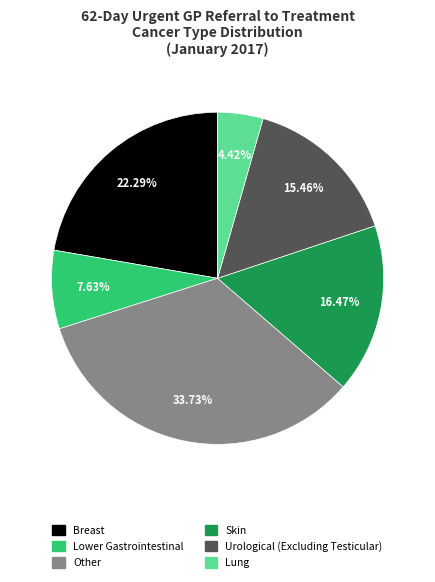

Is there a majority slice in this chart?

No